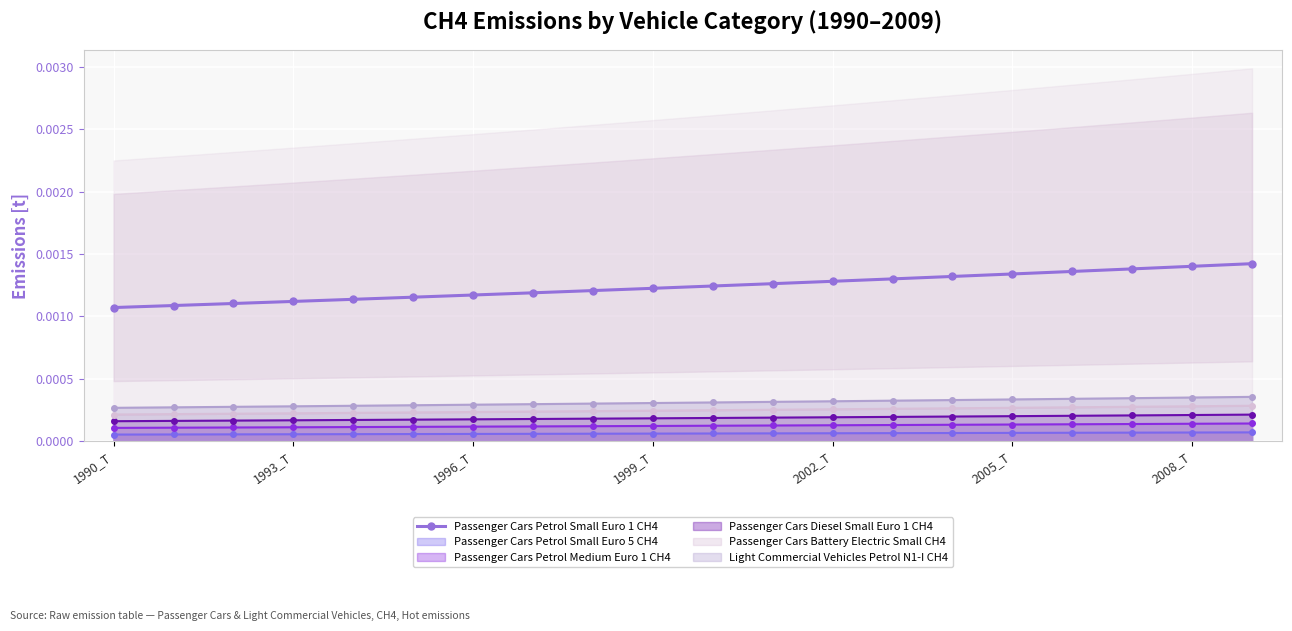

True or false: Passenger Cars Petrol Small Euro 1 CH4 and Passenger Cars Petrol Small Euro 5 CH4 cross at least once.

False